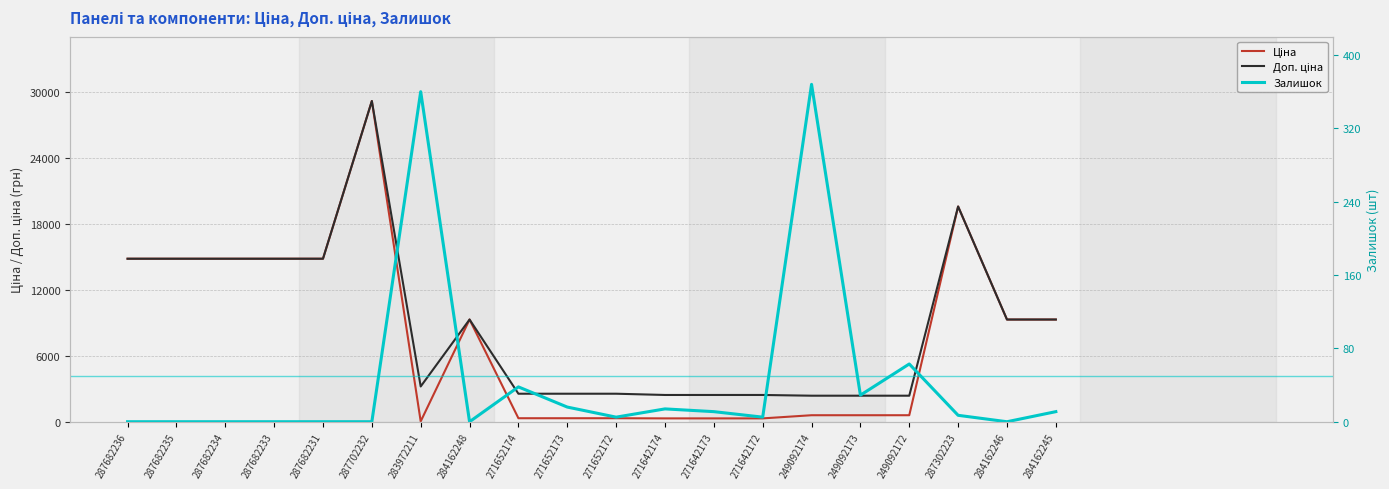

At which label is Залишок closest to 184?

249092172